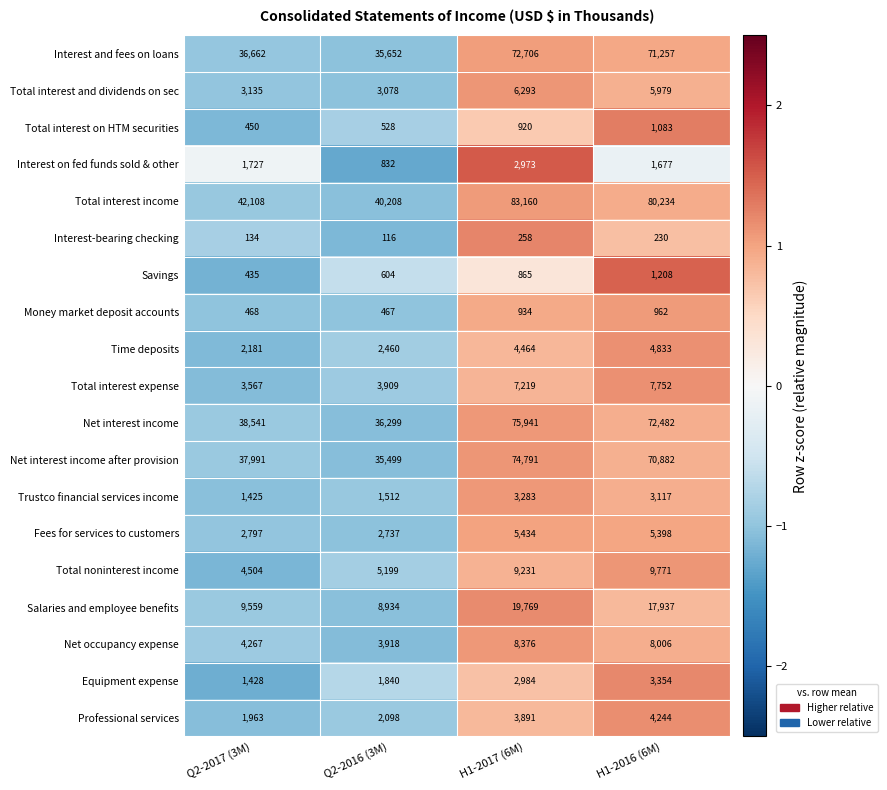

Rank the series at Q2-2016 (3M) from lowest to highest value.

Interest-bearing checking, Money market deposit accounts, Total interest on HTM securities, Savings, Interest on fed funds sold & other, Trustco financial services income, Equipment expense, Professional services, Time deposits, Fees for services to customers, Total interest and dividends on sec, Total interest expense, Net occupancy expense, Total noninterest income, Salaries and employee benefits, Net interest income after provision, Interest and fees on loans, Net interest income, Total interest income